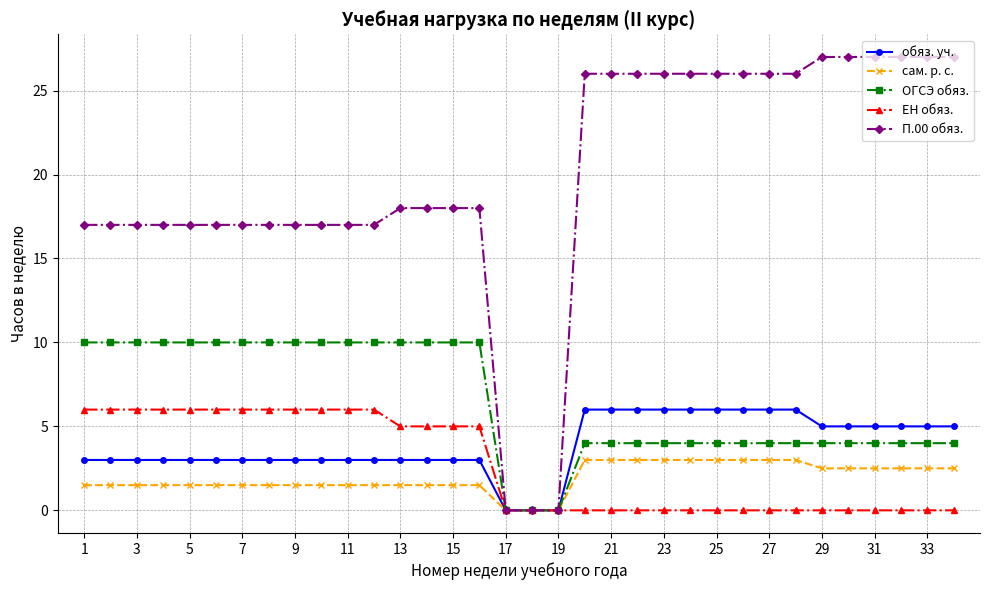

Which series has the largest total across all categories?

П.00 обяз.